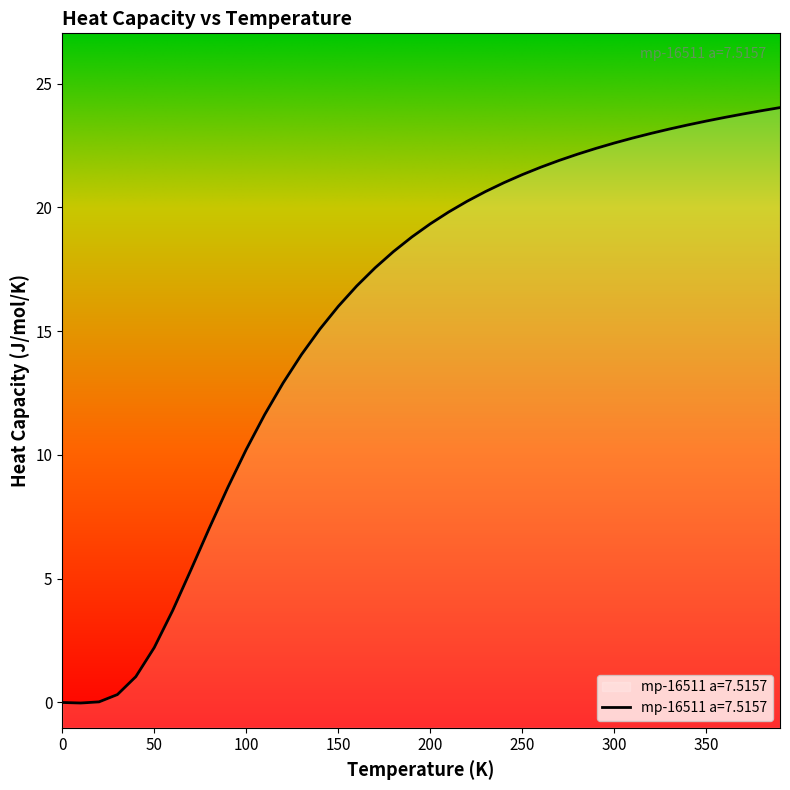

True or false: the data has more than 1 interior local peaks.

False